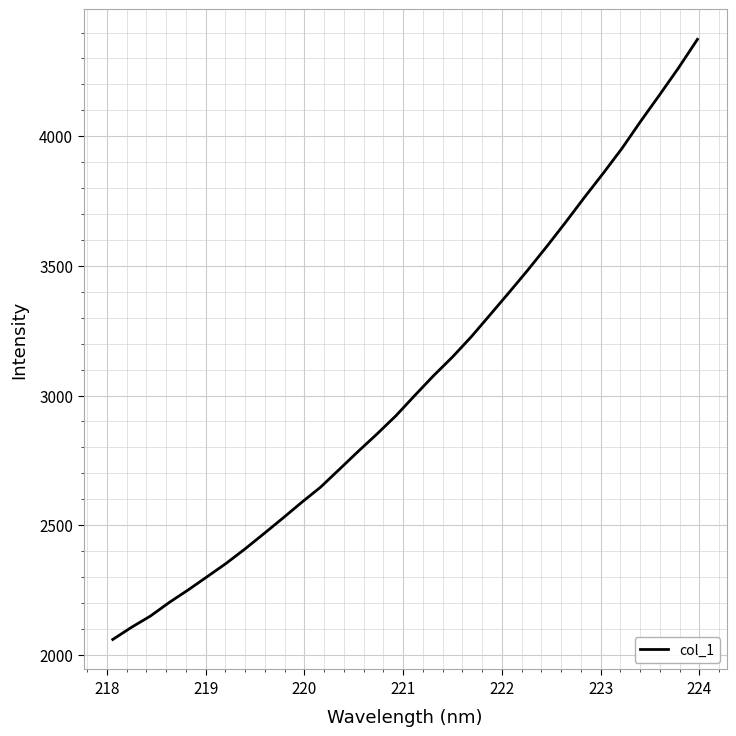

What is the difference between the maximum and minimum values?

2314.3